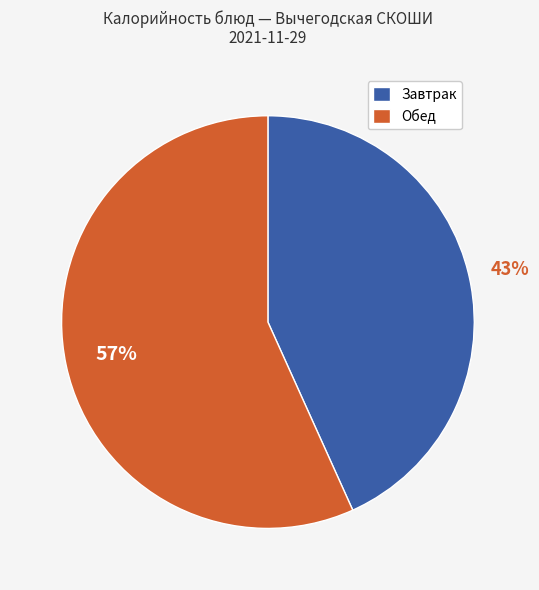

What percentage is the Завтрак slice, to the nearest percent?

43%